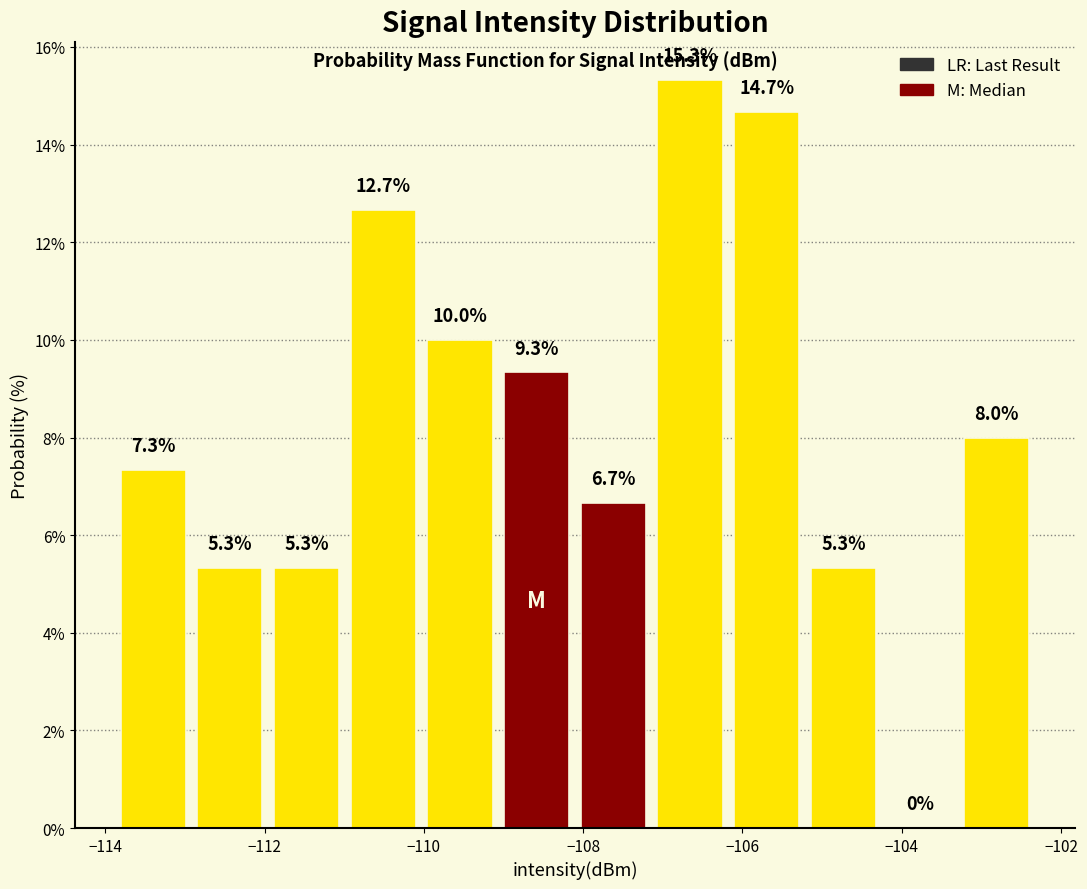

Reading left to right, list every bar in this chart as the range it spans on the x-axis followed by its height. The bar edges are not printed on the chart, so give them approximately, as read against the axis.

-113.8 to -113.0: 7.3
-113.0 to -112.0: 5.3
-112.0 to -111.0: 5.3
-111.0 to -110.0: 12.7
-110.0 to -109.0: 10.0
-109.0 to -108.2: 9.3
-108.2 to -107.2: 6.7
-107.2 to -106.2: 15.3
-106.2 to -105.2: 14.7
-105.2 to -104.2: 5.3
-104.2 to -103.2: 0.0
-103.2 to -102.4: 8.0